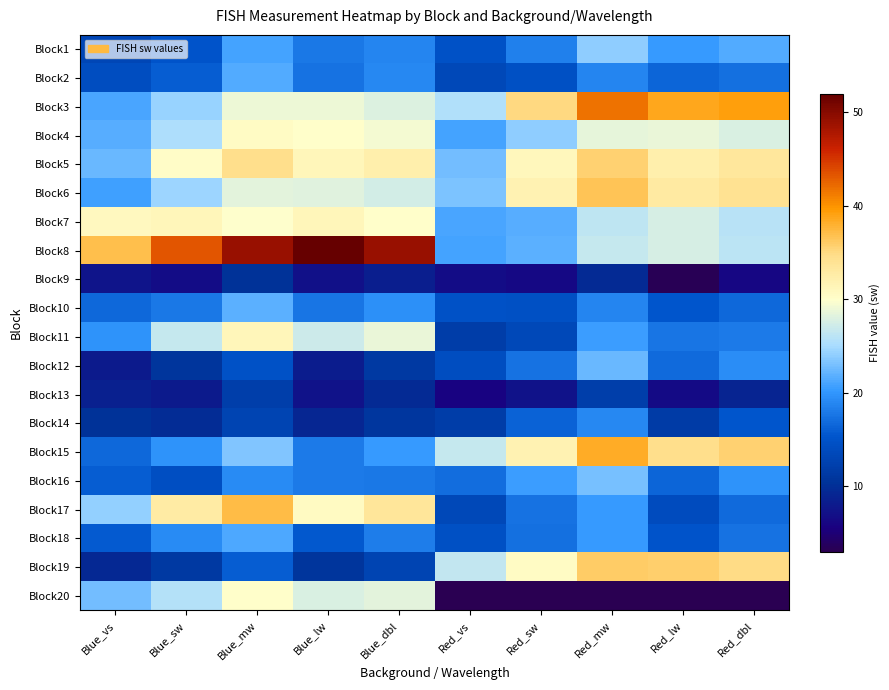

What is the difference between the highest and lowest values at Blue_vs?

29.5